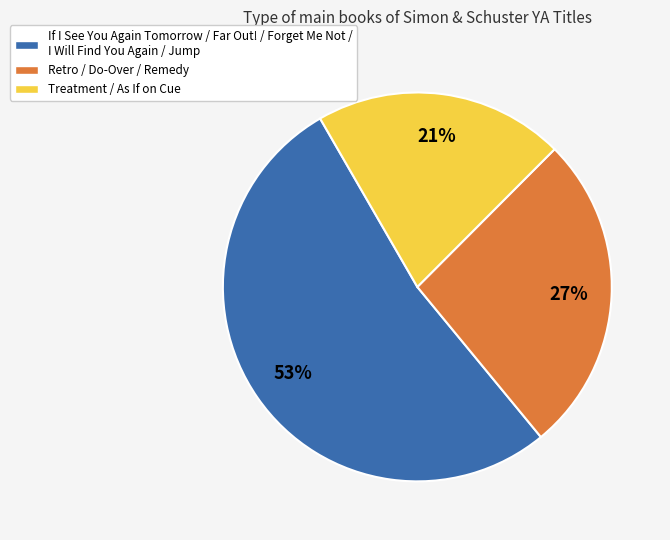

Which has a higher value, Retro / Do-Over / Remedy or Treatment / As If on Cue?

Retro / Do-Over / Remedy